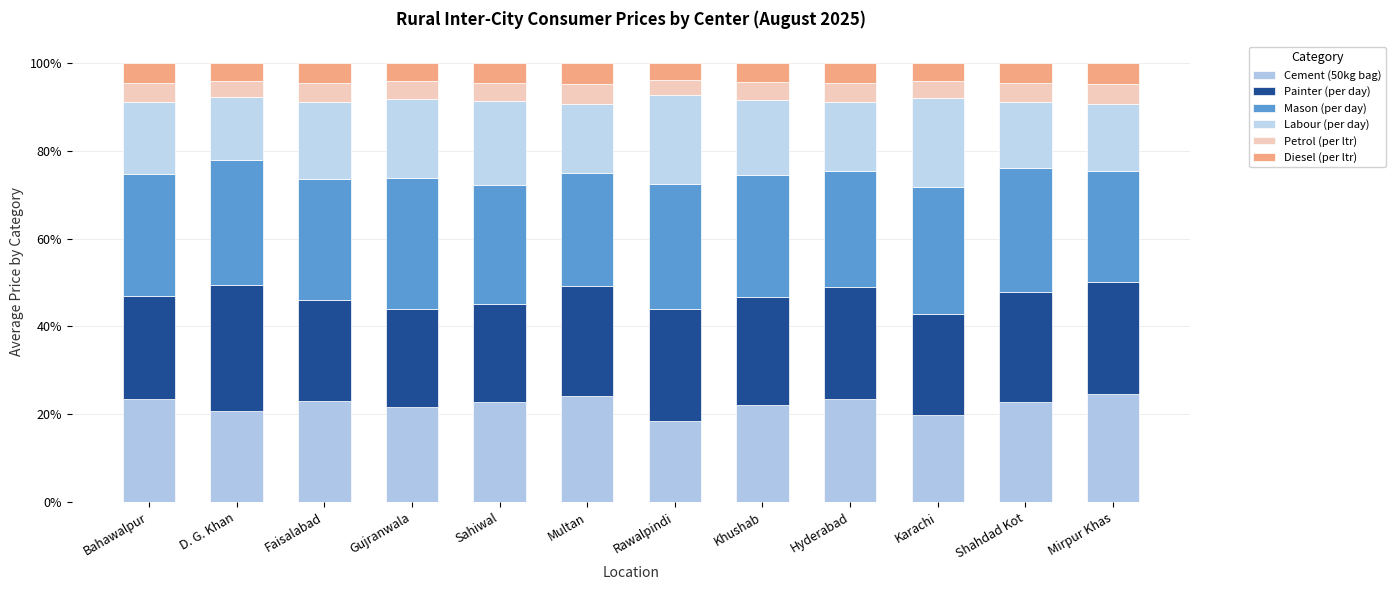

Does the chart contain any negative values?

No